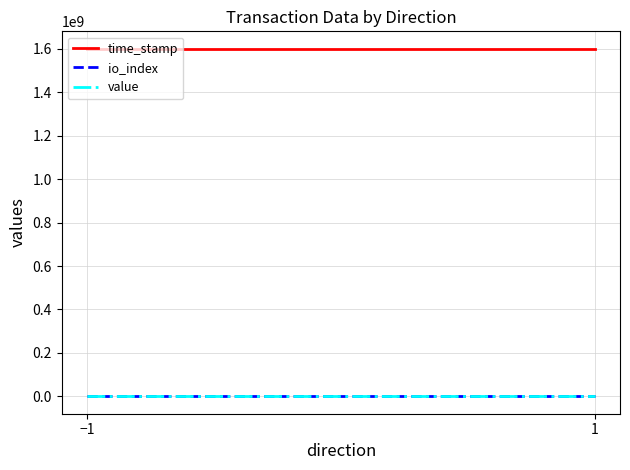

What is the maximum value shown in the chart?

1601095767.0